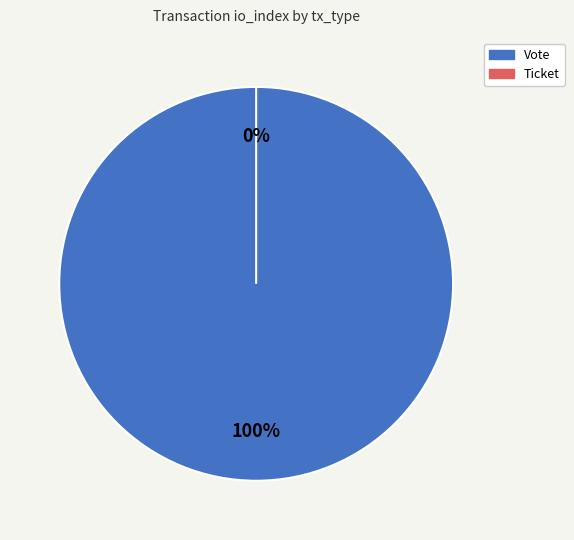

Which slice is the smallest?

Ticket